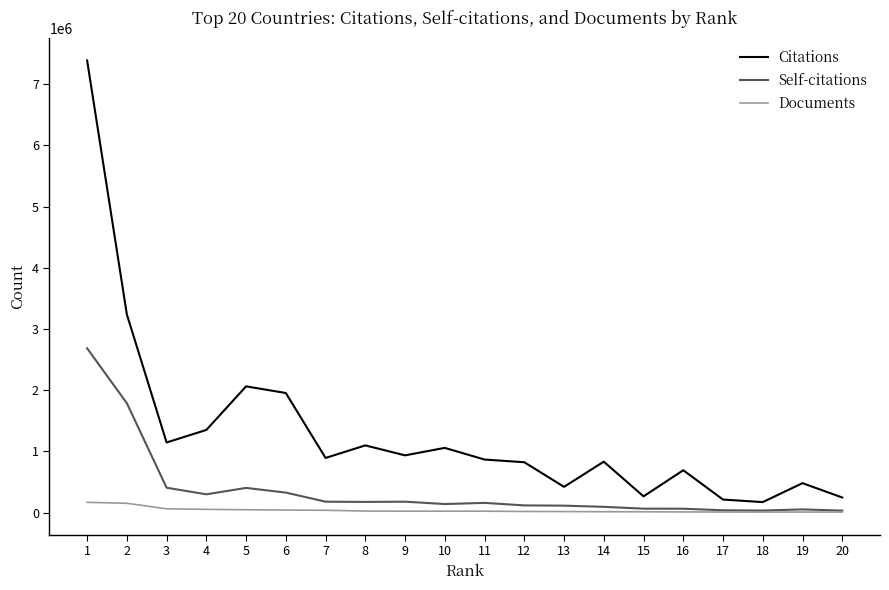

Which series has the largest total across all categories?

Citations